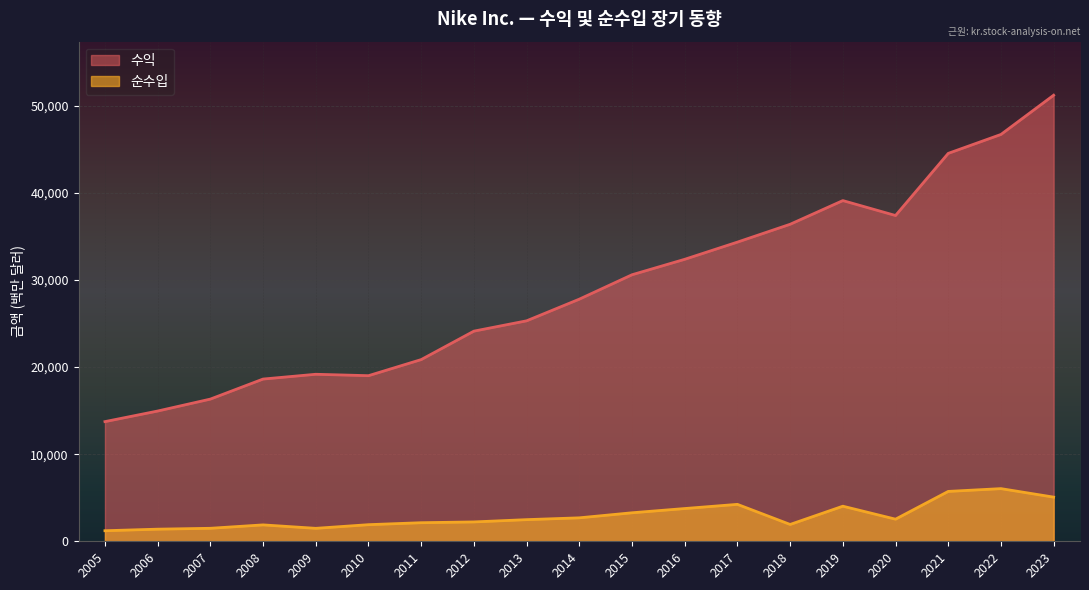

Between 2005 and 2009, which is larger?

2009